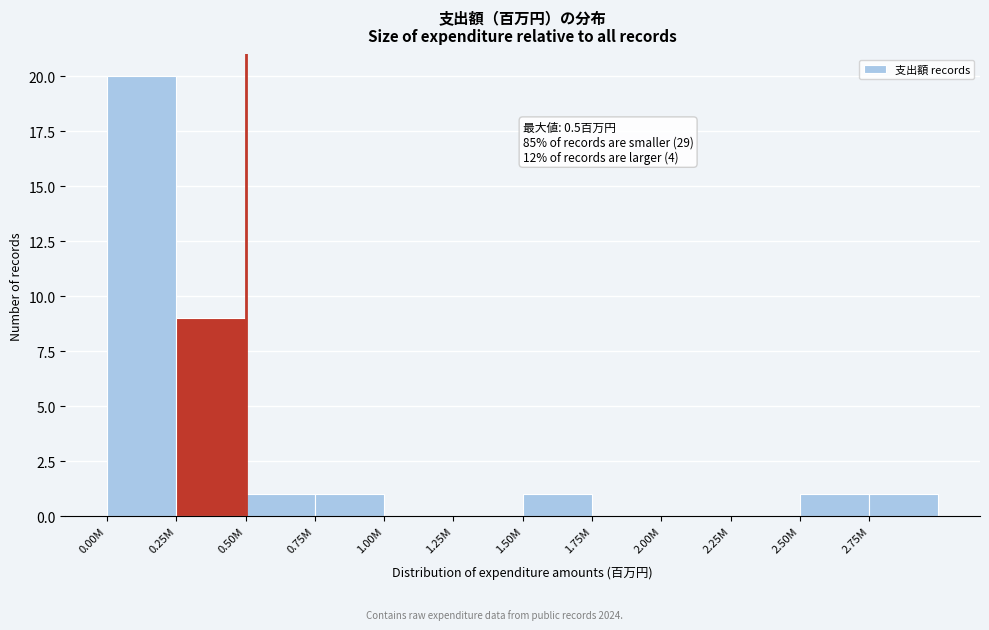

Reading right to left, extract all data points from this chart.

2.75M=1	2.50M=1	2.25M=0	2.00M=0	1.75M=0	1.50M=1	1.25M=0	1.00M=0	0.75M=1	0.50M=1	0.25M=9	0.00M=20